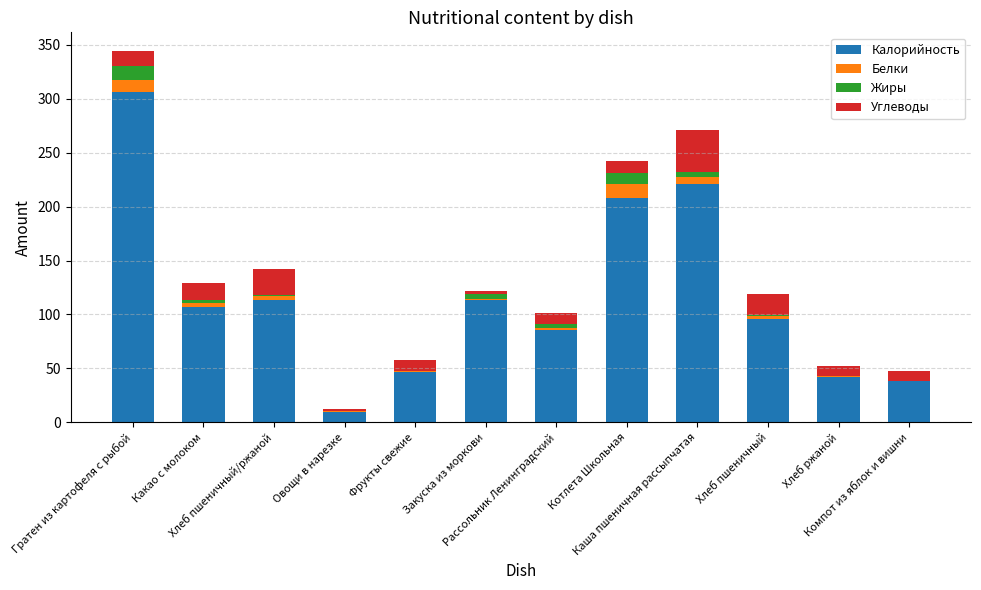

What is the highest value of the Калорийность series?

306.0